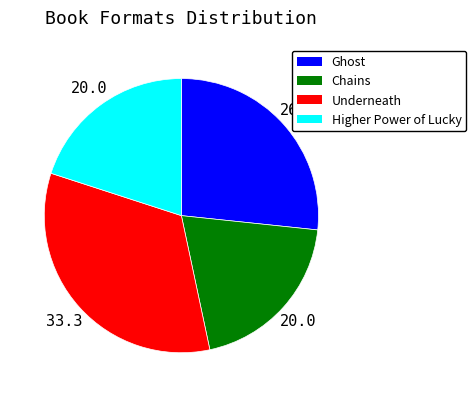

Which category has the biggest portion of the pie?

Underneath